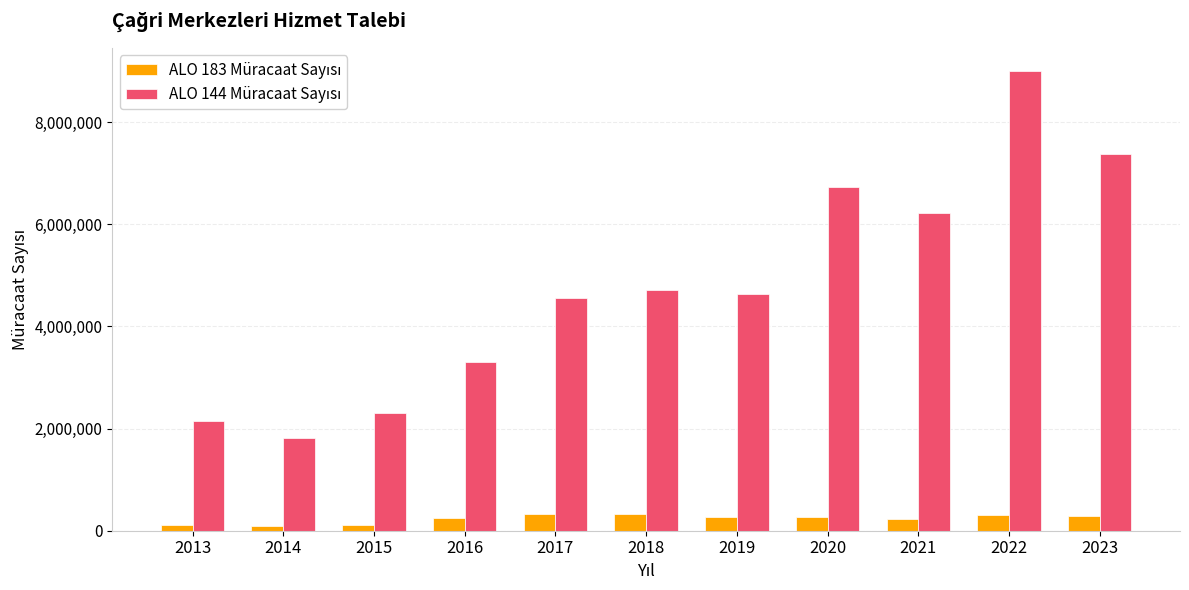

What is the difference between the highest and lowest values at 2017?

4227300